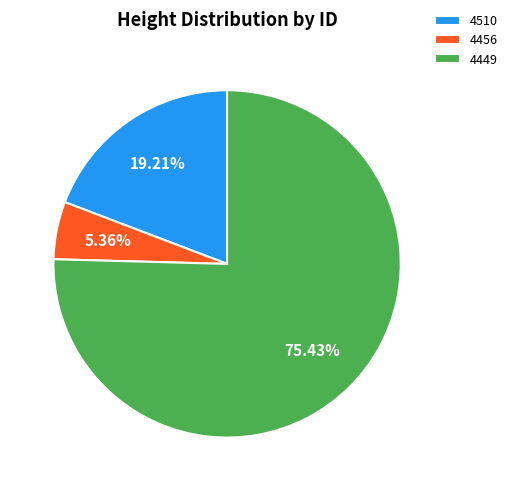

What percentage do 4510 and 4449 together represent?

94.6%